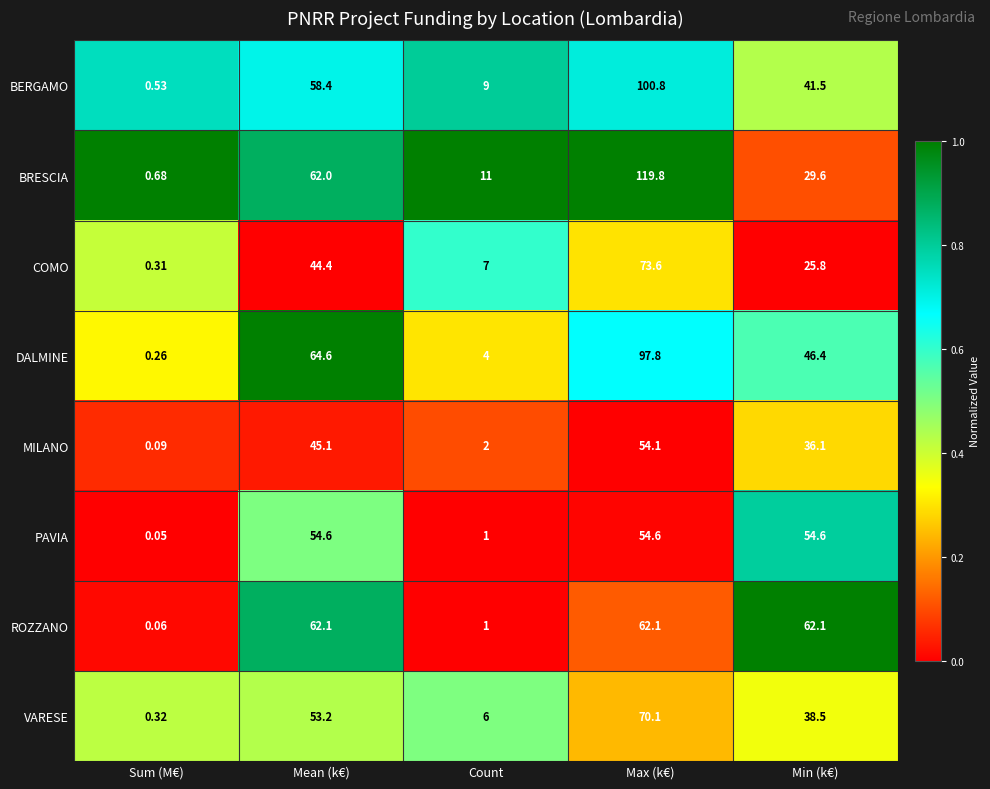

How many distinct data groups are displayed?

8